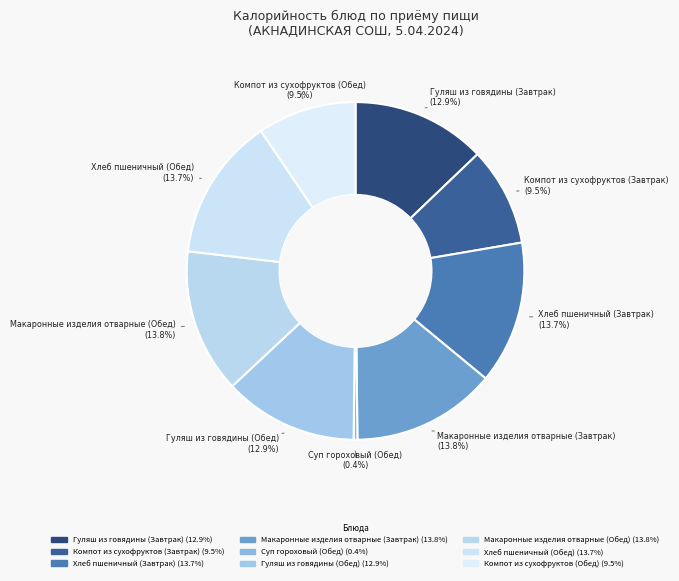

What is the largest slice in the pie chart?

Макаронные изделия отварные (Завтрак)